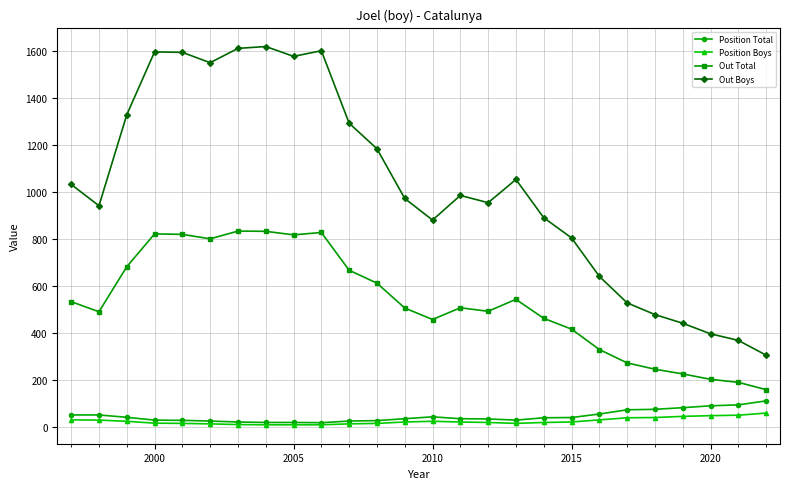

How many data points does each series have?

26